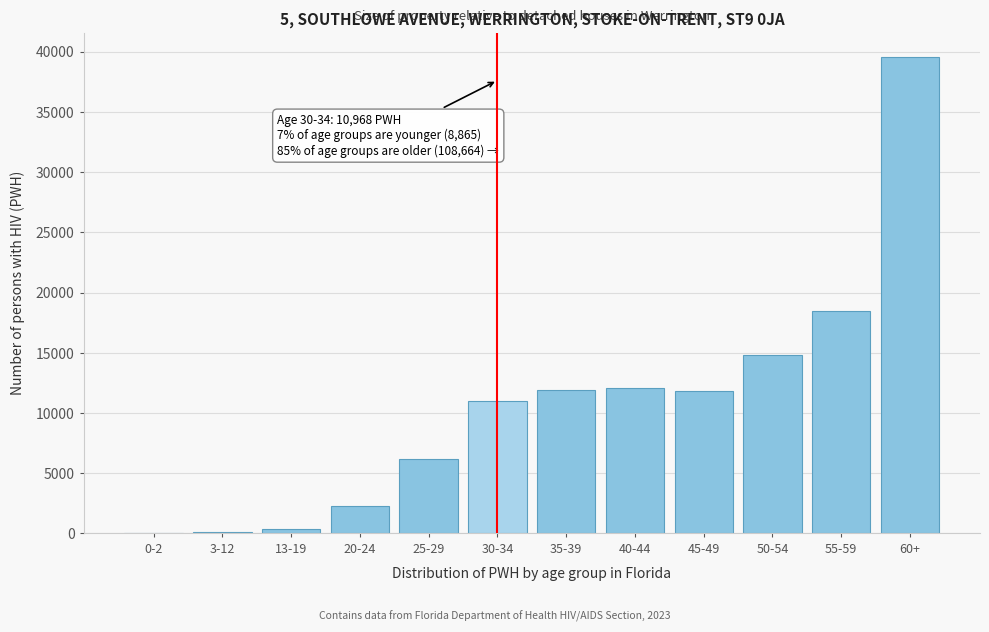

Where is the data nearest to the value 19803?

55-59